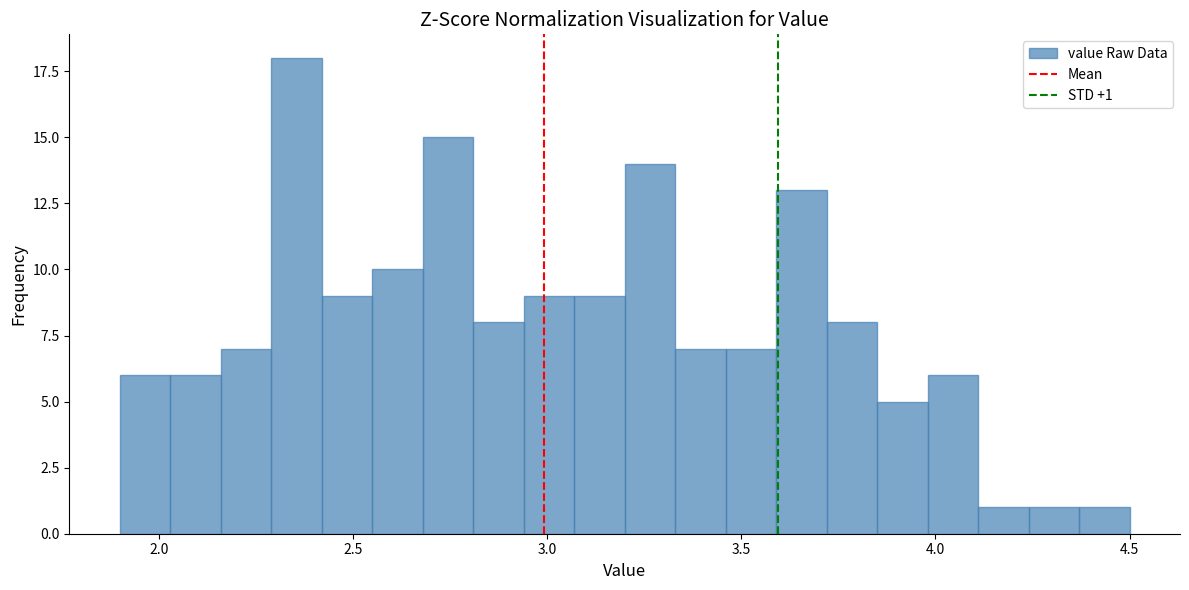

Read against the x-axis, roughly where is the centre of the tallest bar?

2.35